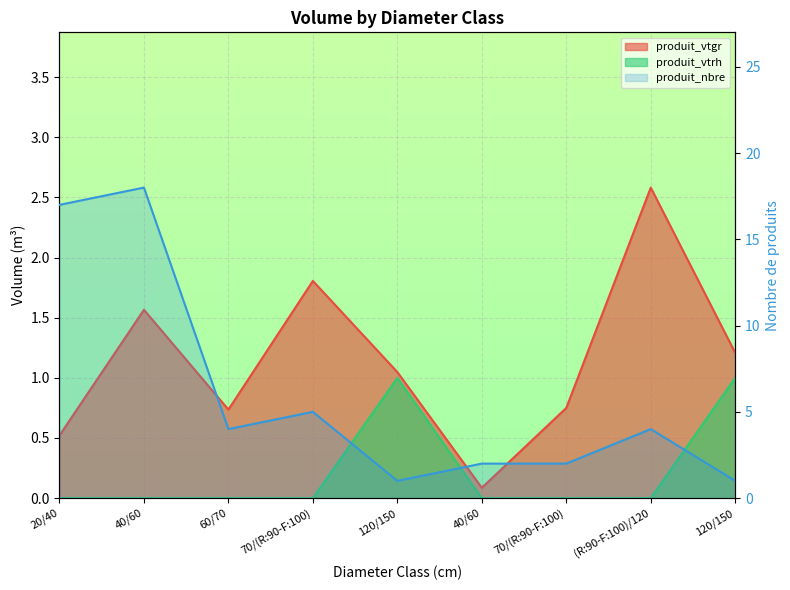

The chart shows a value of 5 at 40/60. True or false?

False